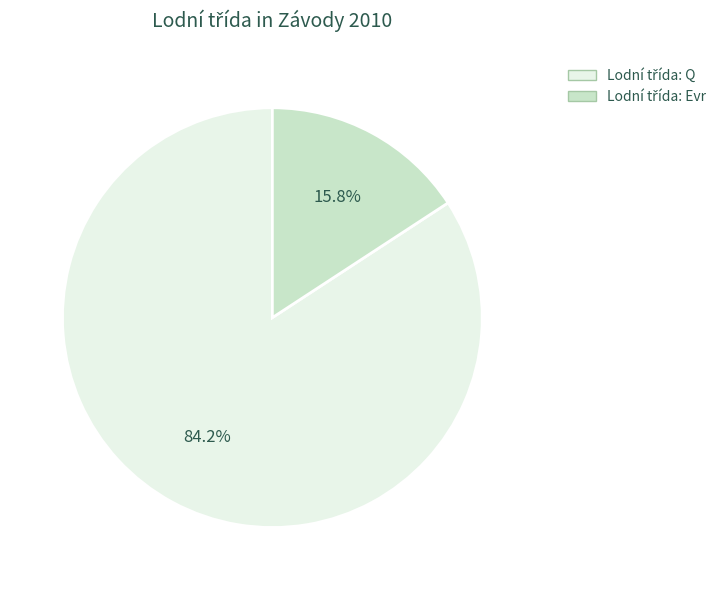

Does any single category account for the majority?

Yes